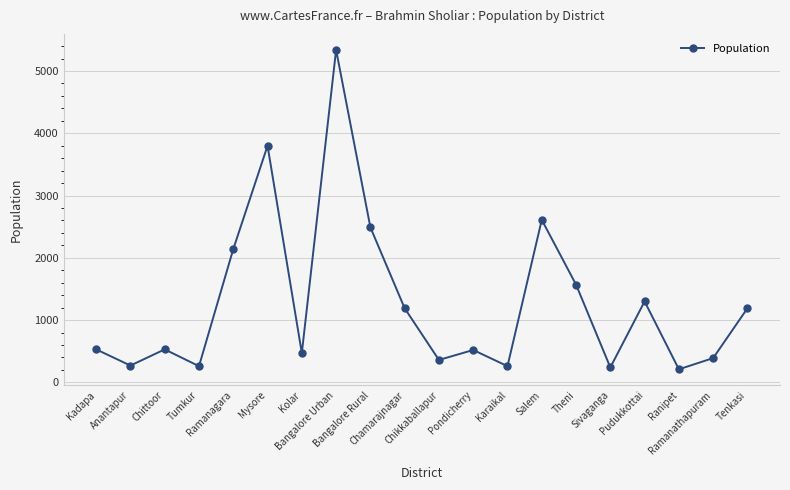

True or false: the data shows 530 at Kadapa.

True